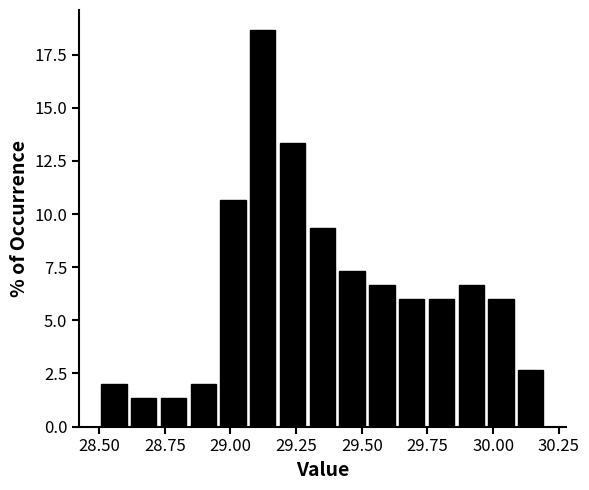

Read against the x-axis, roughly where is the centre of the tallest bar?

29.10